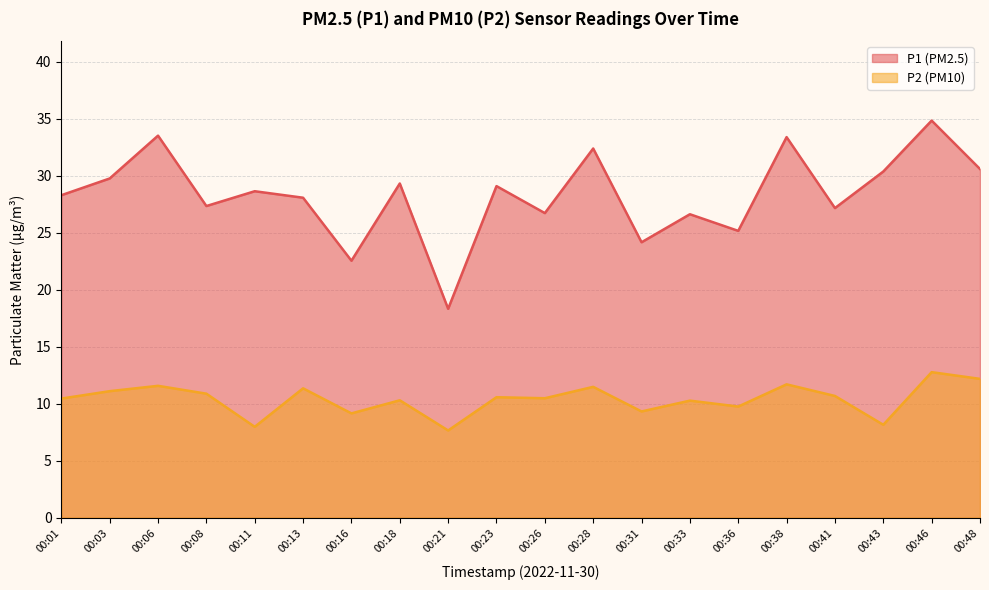

At which label does P2 first exceed 10?

00:01